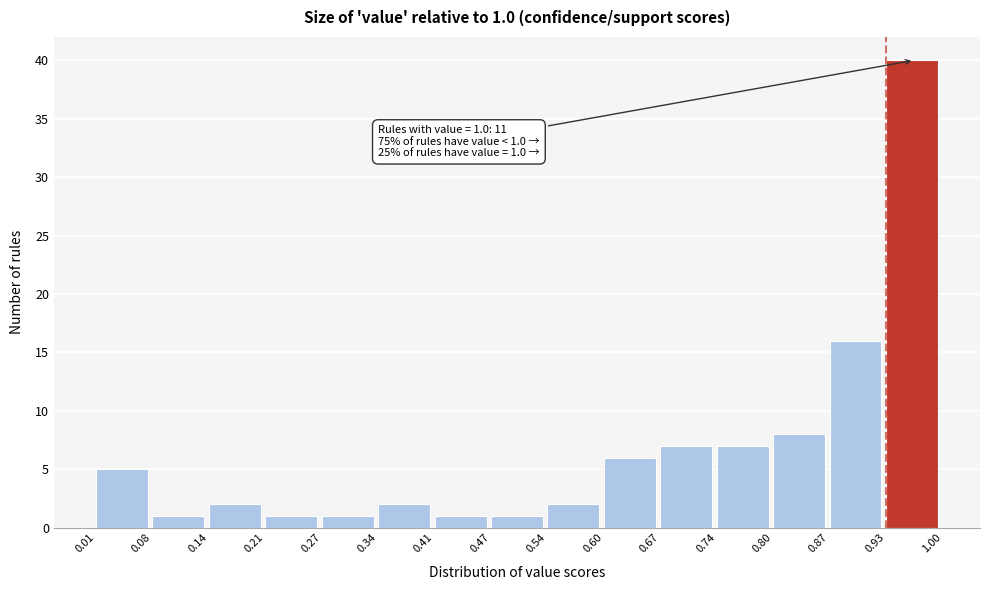

Over which range of the x-axis is the bar tallest?

0.93 to 1.00